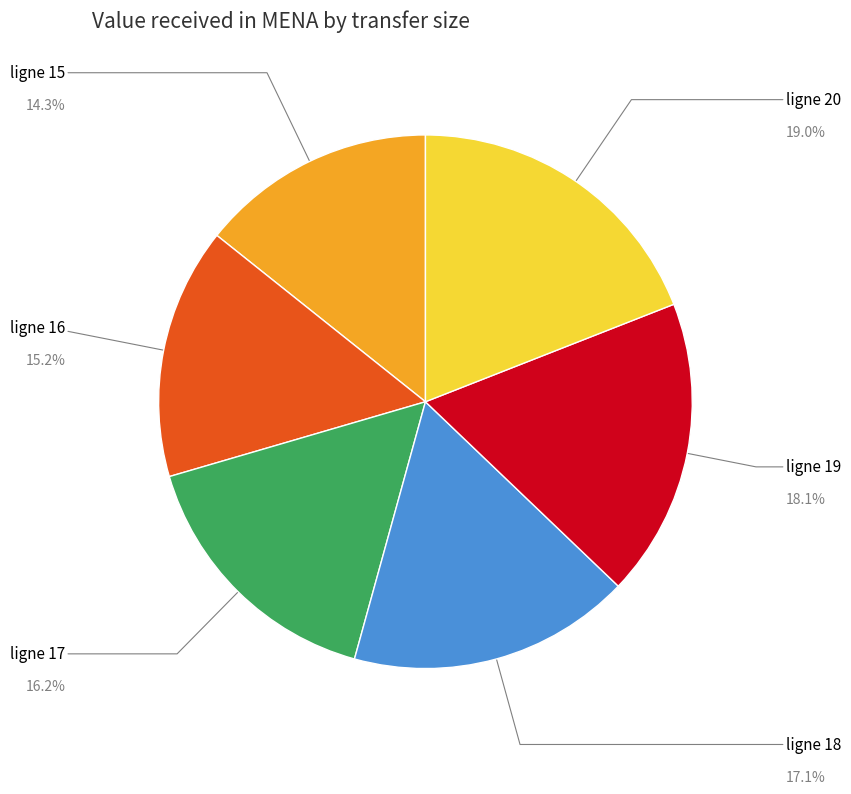

Is there any slice that represents more than half of the pie?

No